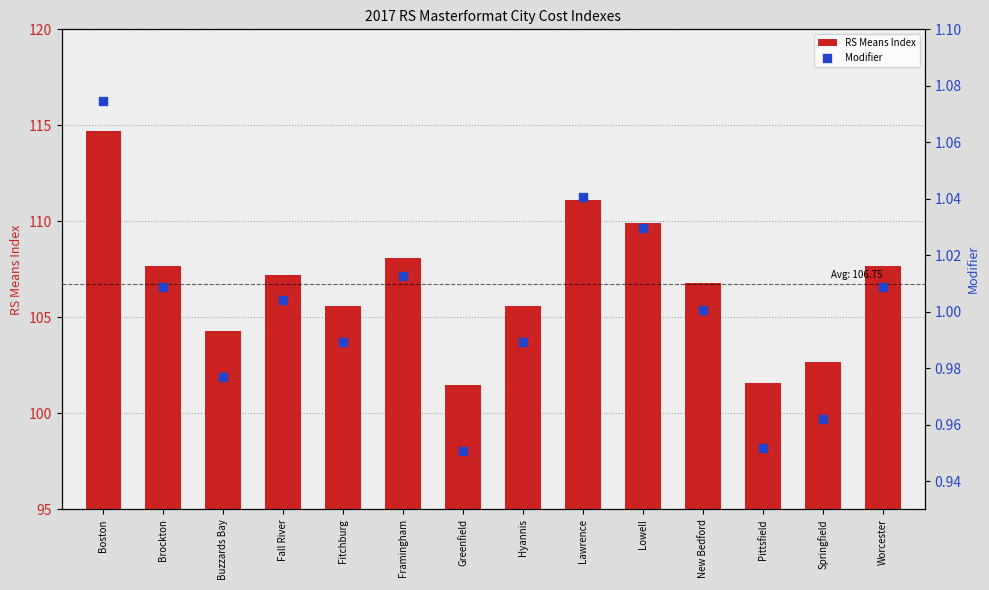

Which series reaches the maximum Y coordinate?

RS Means Index